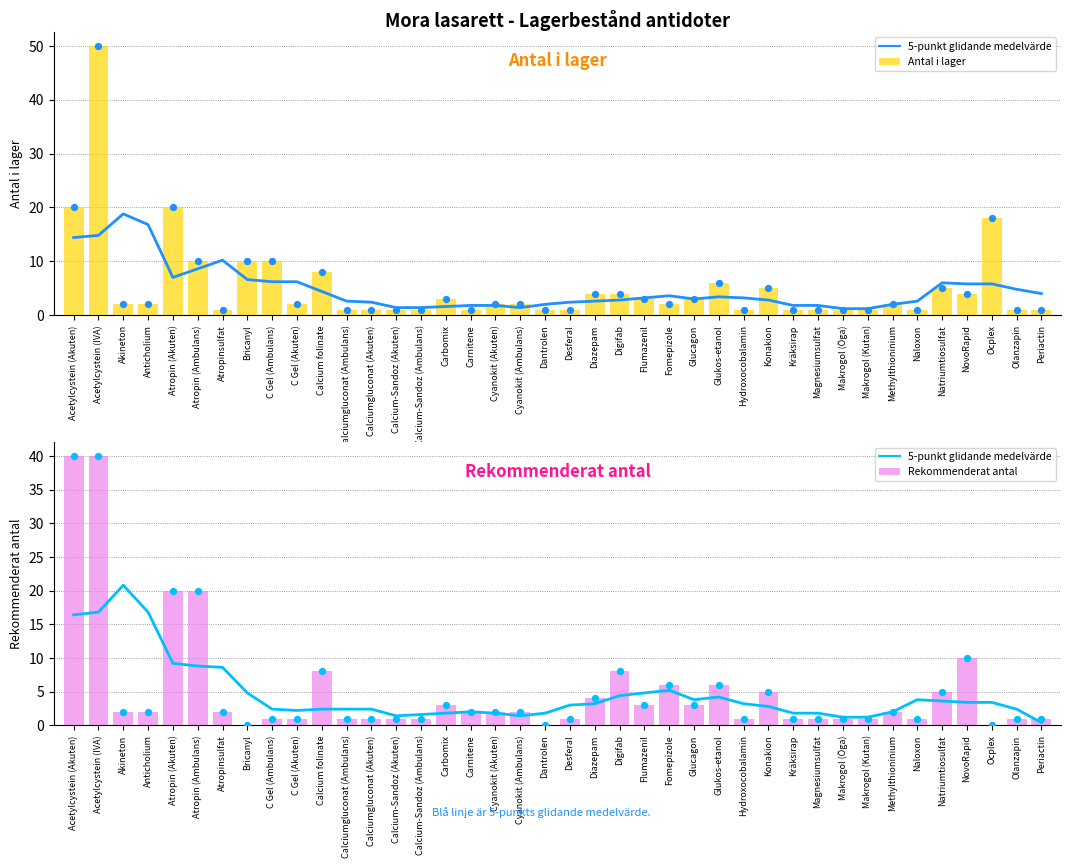

At how many categories does at least one series exceed 0?

40